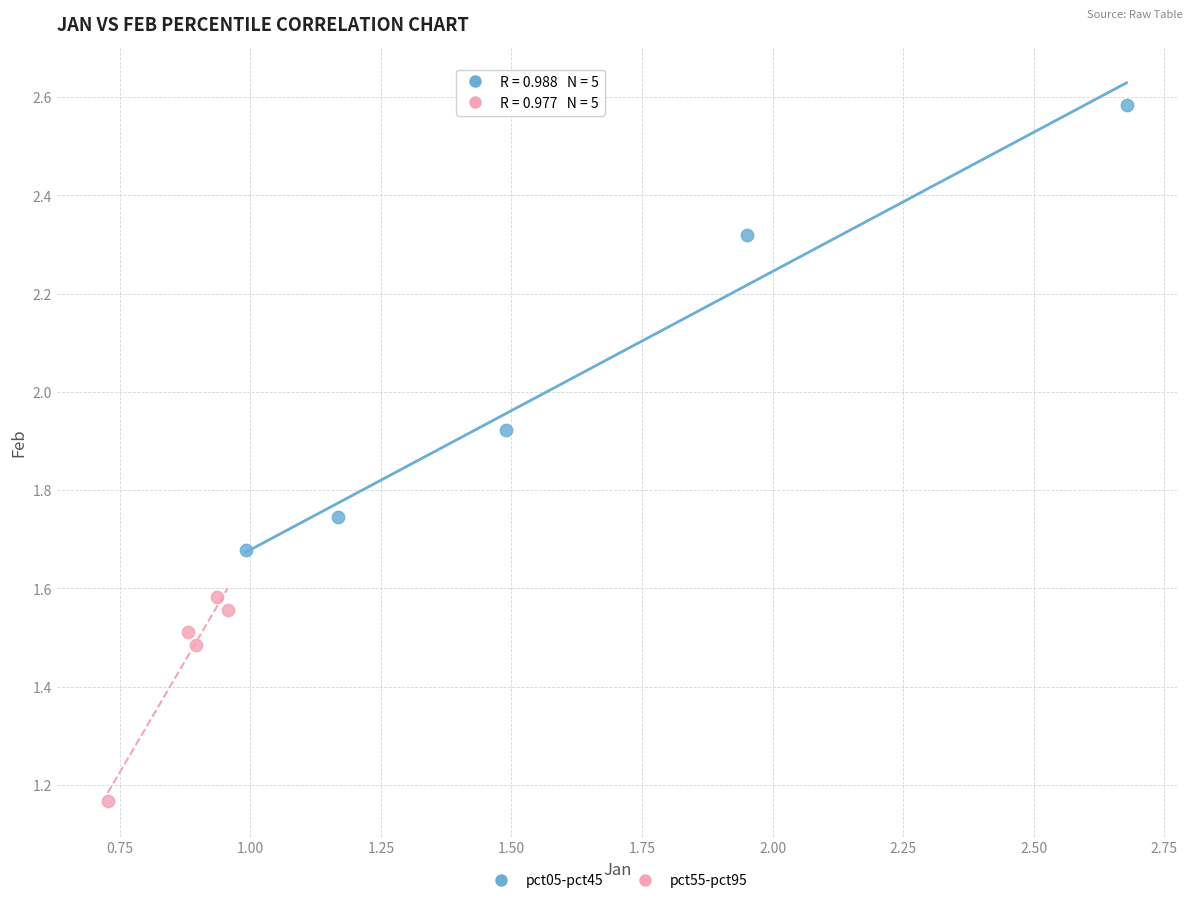

Which series contains the lowest Y value?

pct55-pct95